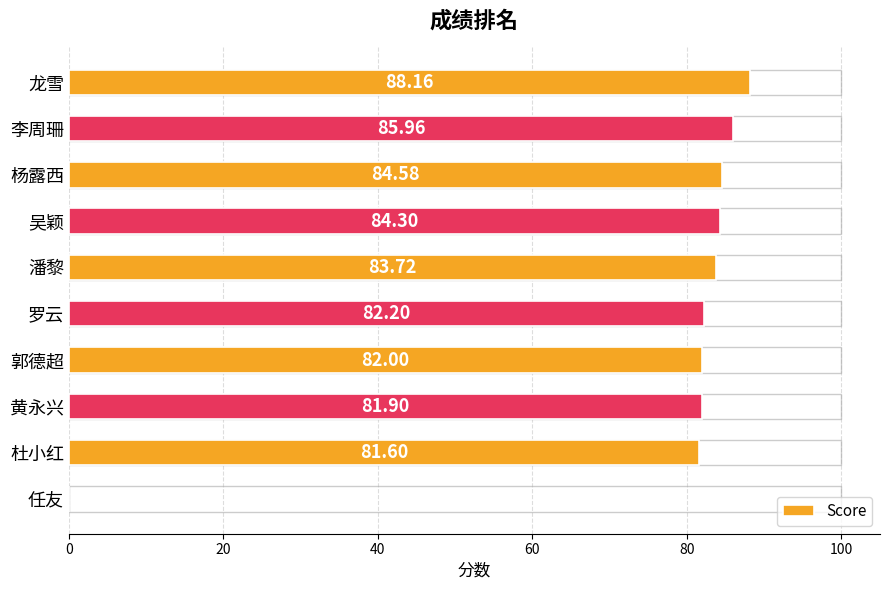

The value at 杨露西 is 84.6. True or false?

True